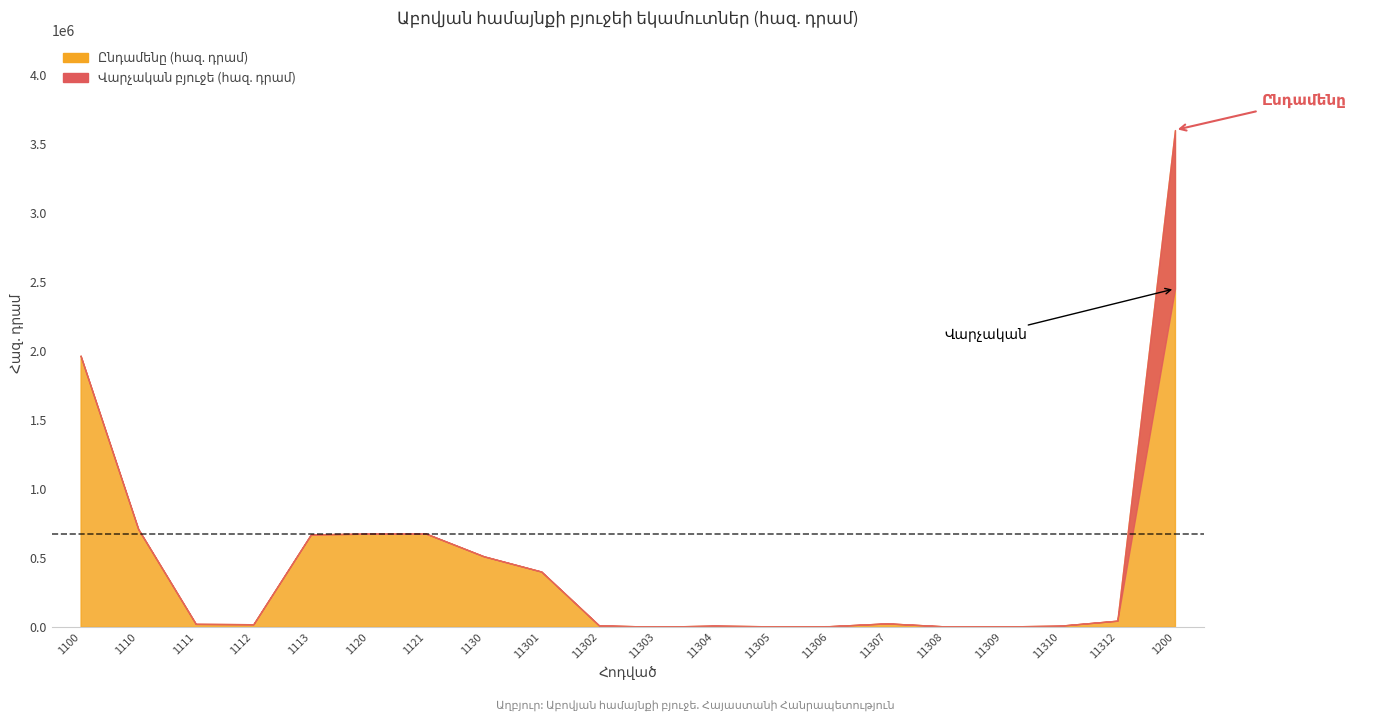

Rank the series at 1120 from highest to lowest value.

Ընդամենը (հազ. դրամ), Վարչական բյուջե (հազ. դրամ)